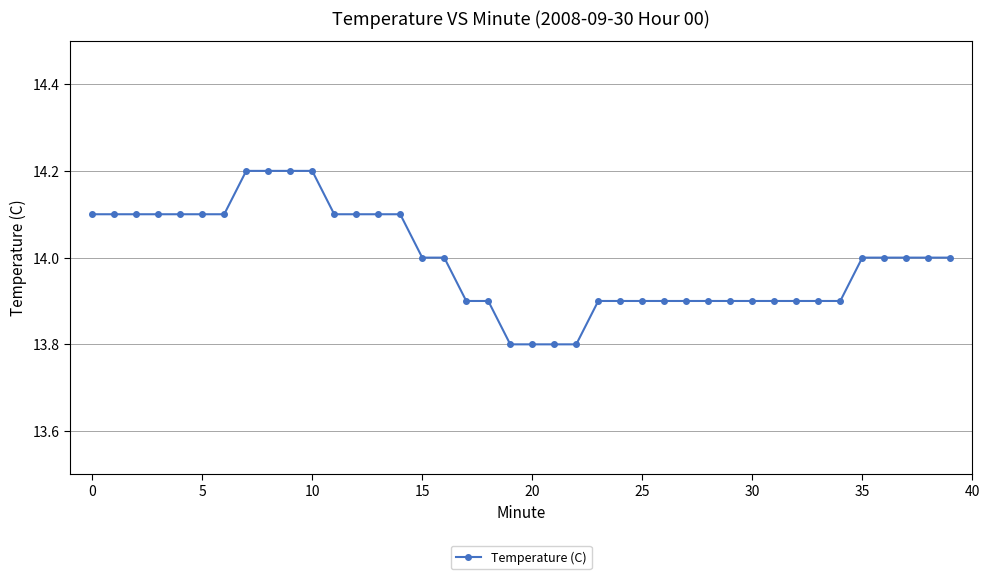

What is the value of the 13th point from the left?

14.1